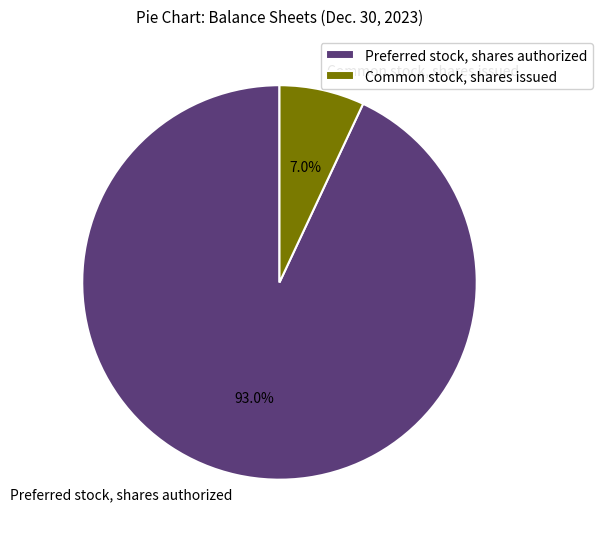

Combined, do Preferred stock, shares authorized and Common stock, shares issued account for over 50%?

Yes